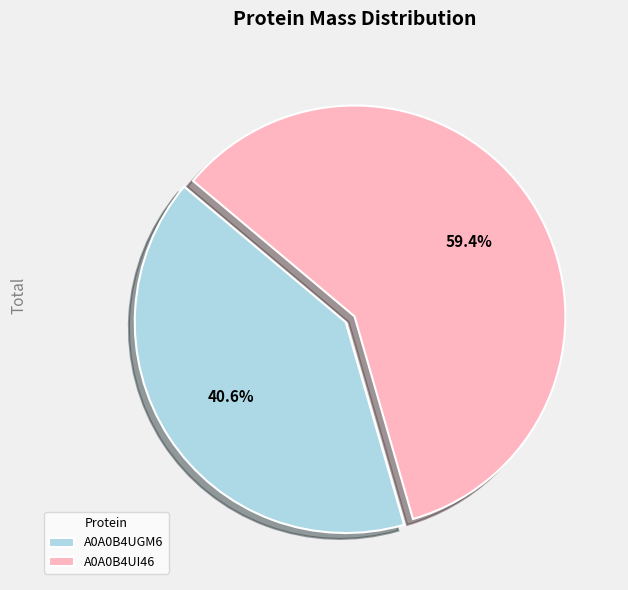

To the nearest percent, what percentage of the pie is A0A0B4UGM6?

41%